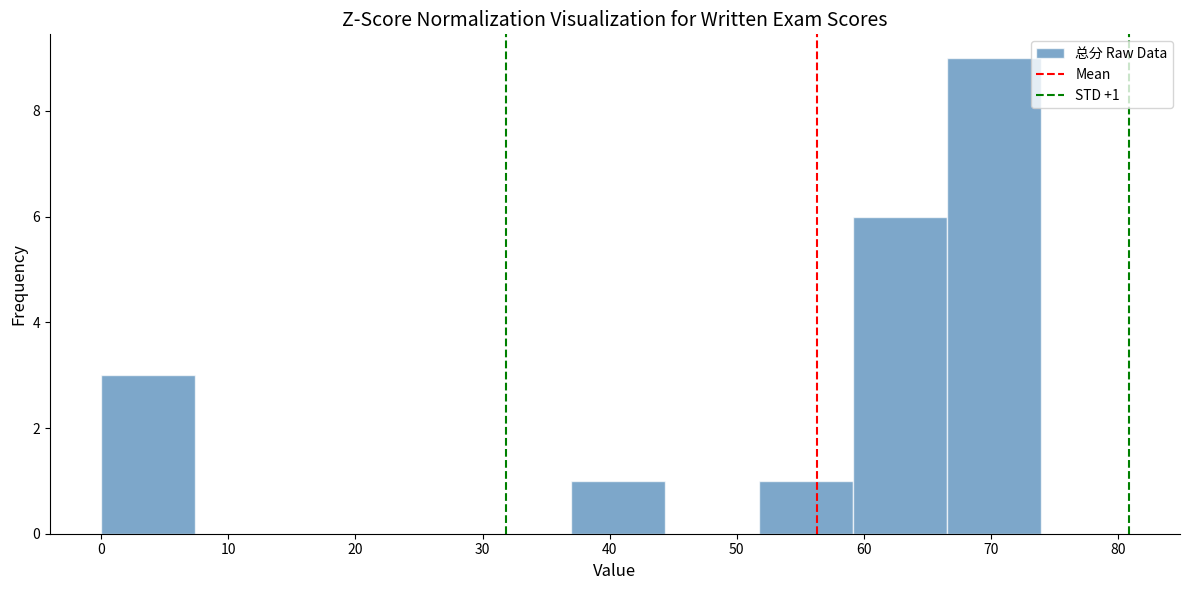

Over which range of the x-axis is the bar tallest?

66.6 to 74.0